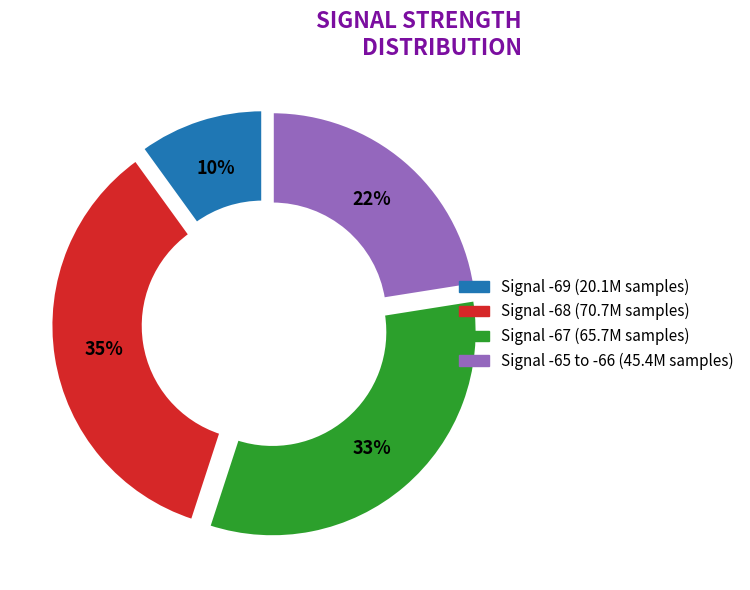

To the nearest percent, what is the difference between the largest and smallest slice percentages?

25%